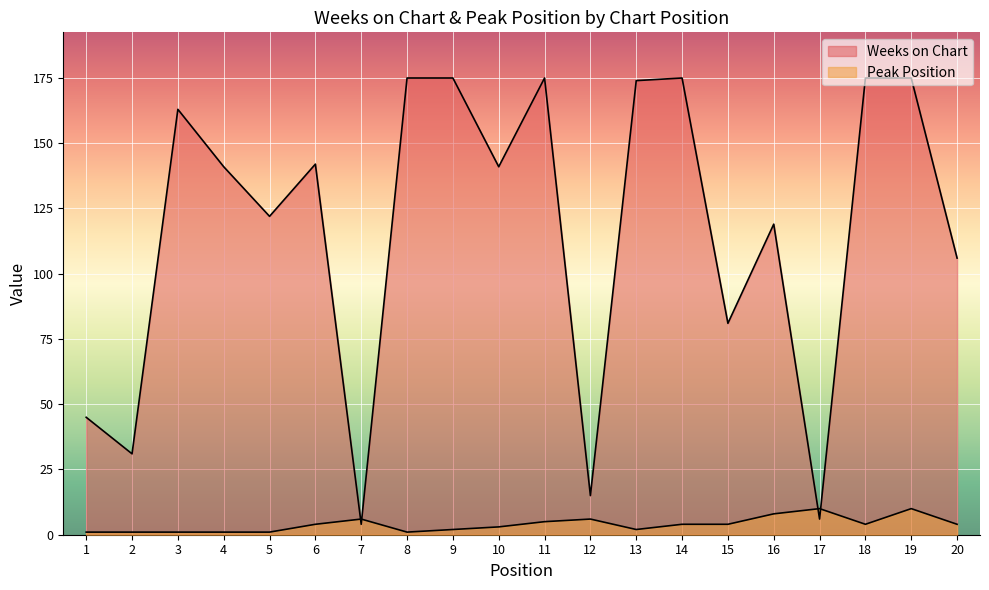

At which label does Peak Position first exceed 4?

7